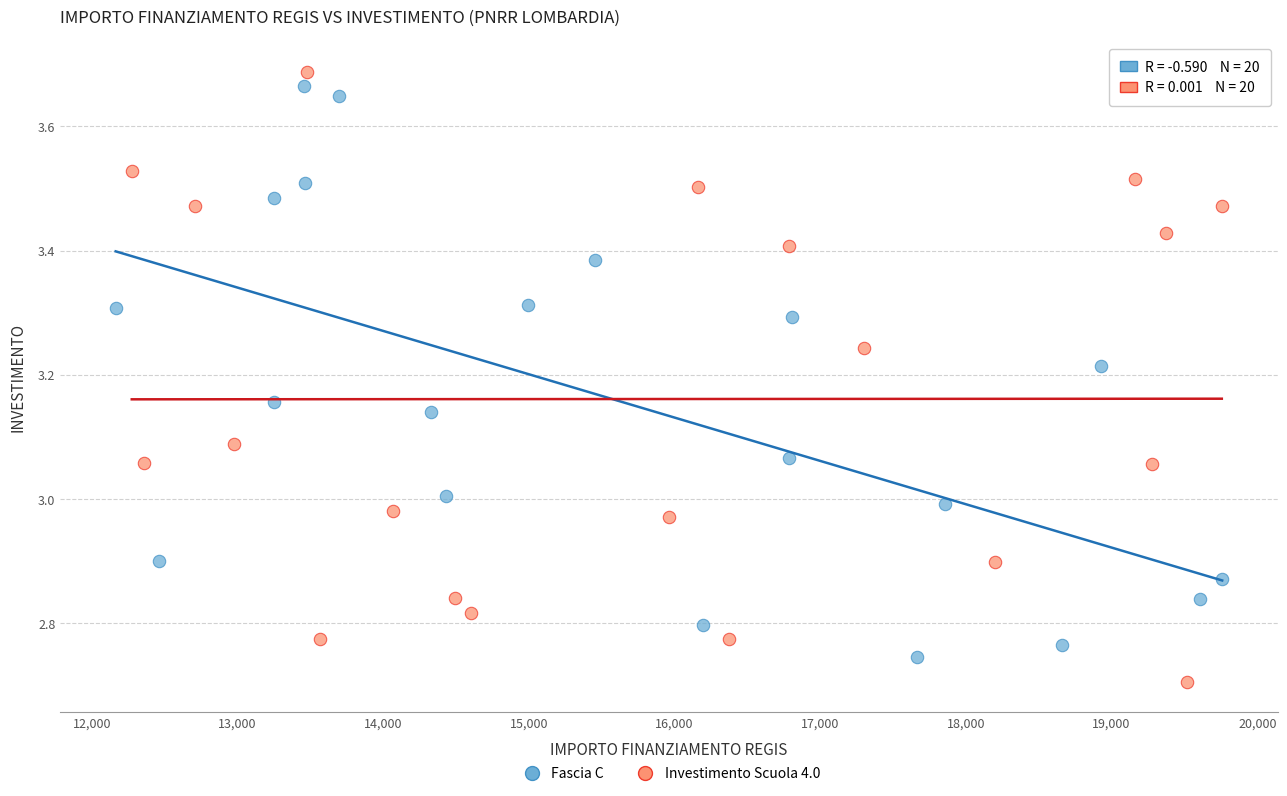

Which series contains the lowest Y value?

Investimento Scuola 4.0